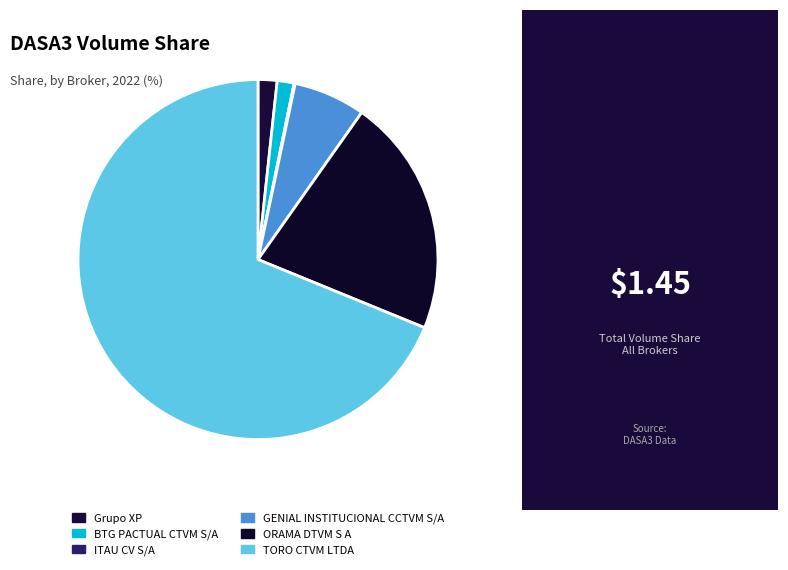

Does ITAU CV S/A account for over 50% of the chart?

No